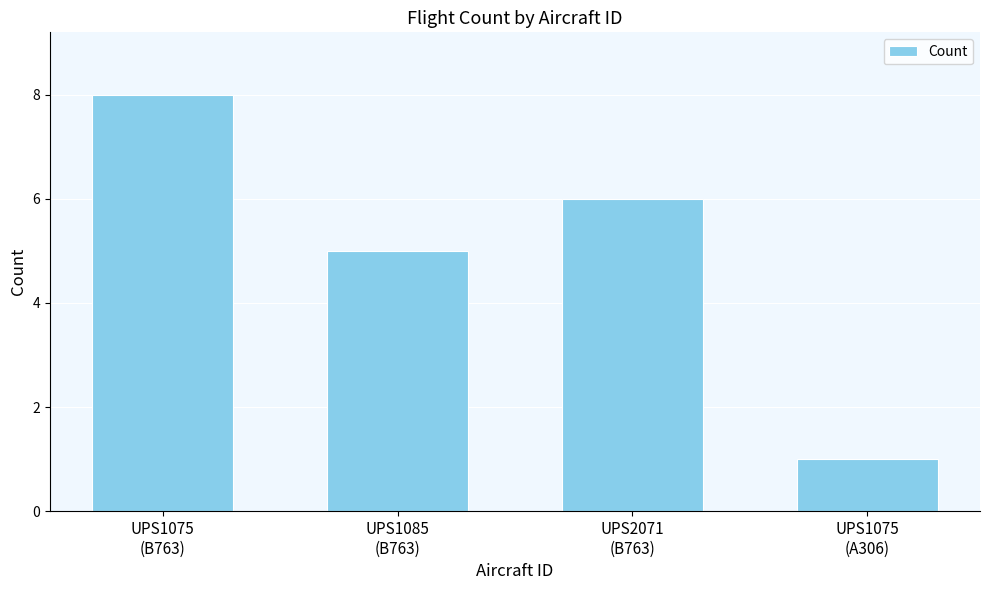

What is the change in value from UPS2071
(B763) to UPS1075
(A306)?

-5